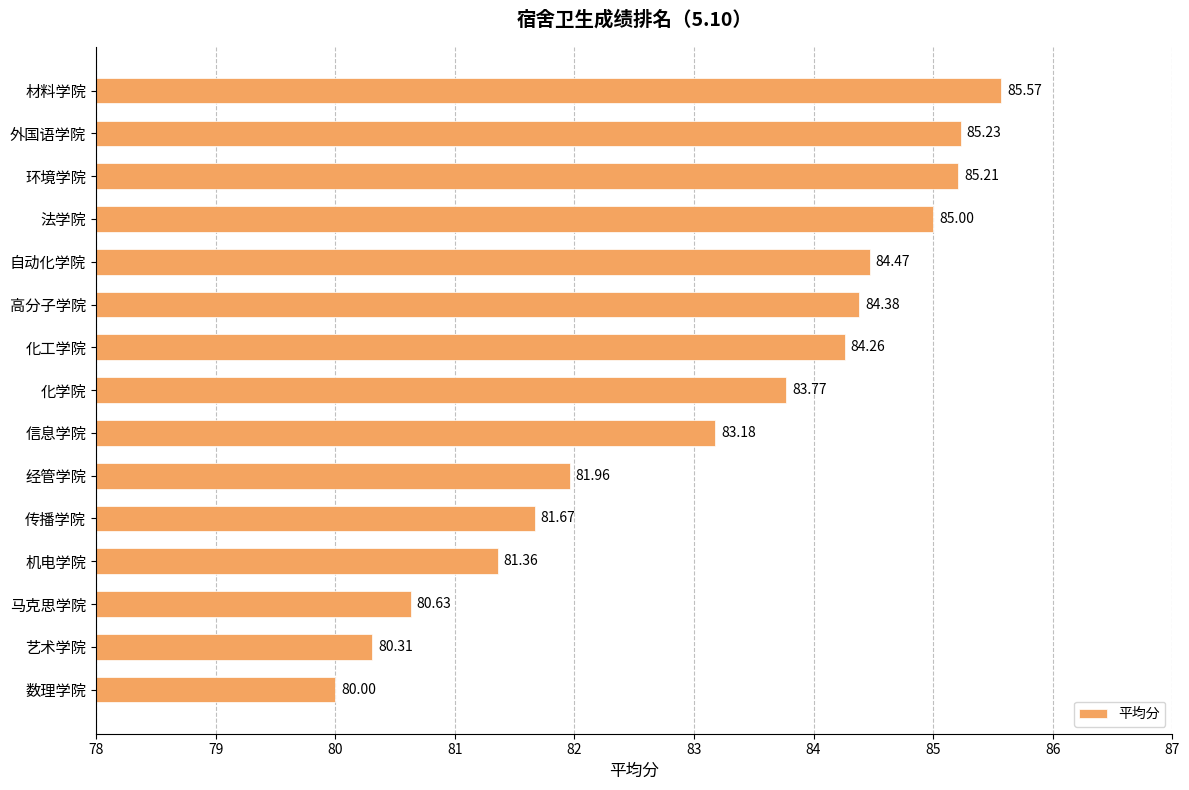

Which has a higher value, 数理学院 or 艺术学院?

艺术学院